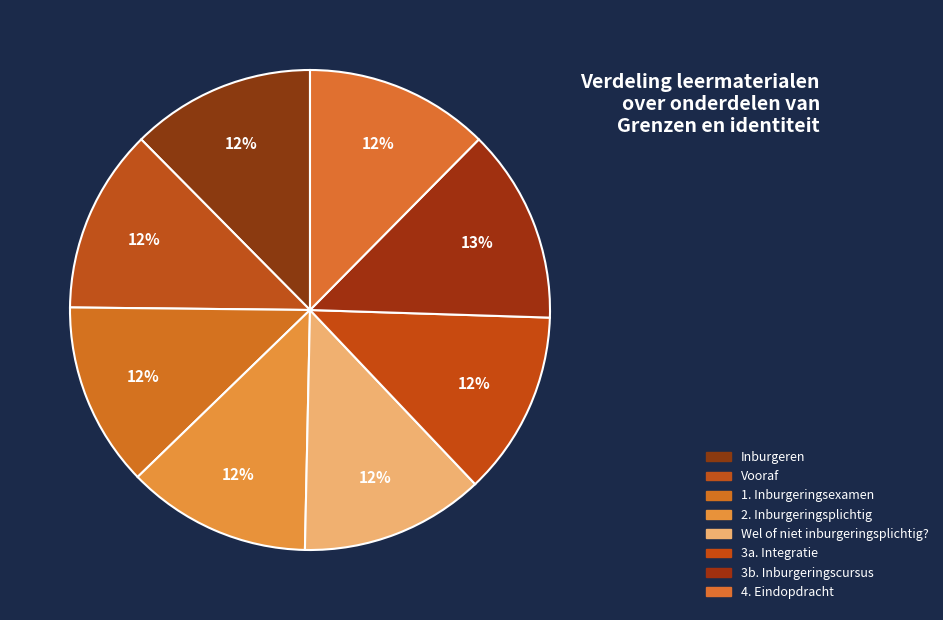

Count the number of slices in the pie.

8